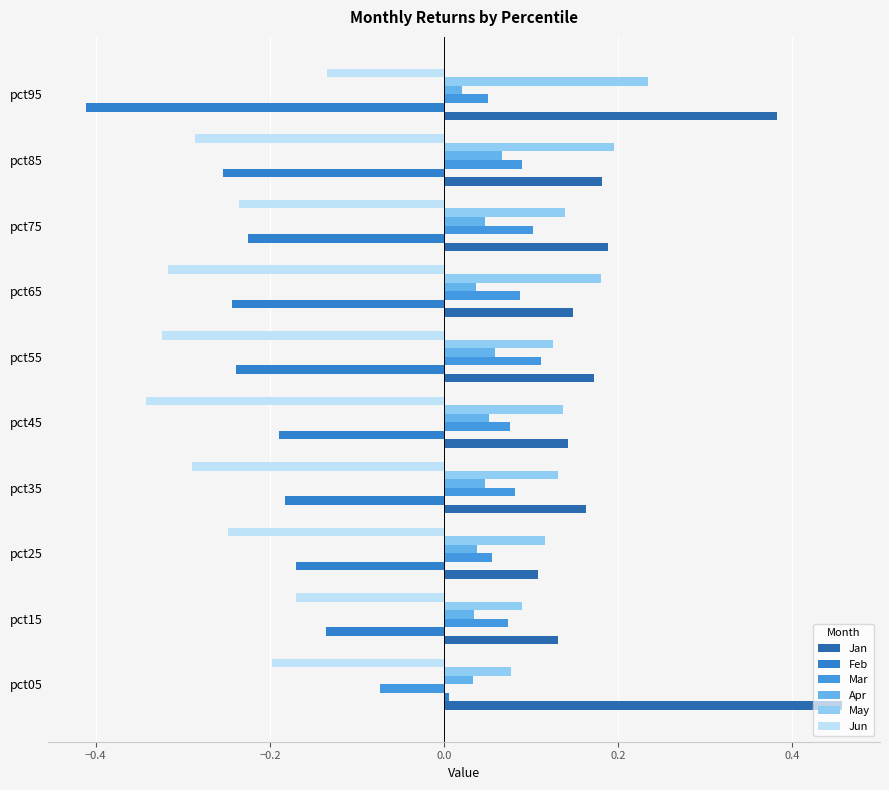

How many distinct data groups are displayed?

6